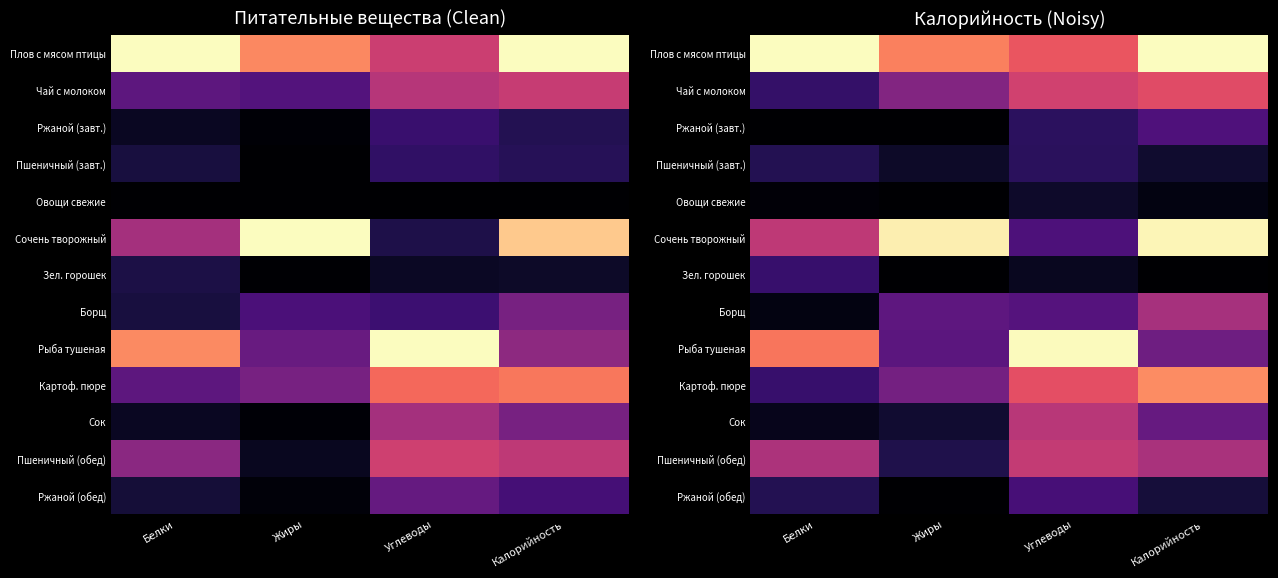

Between Белки and Калорийность, which is larger?

Белки